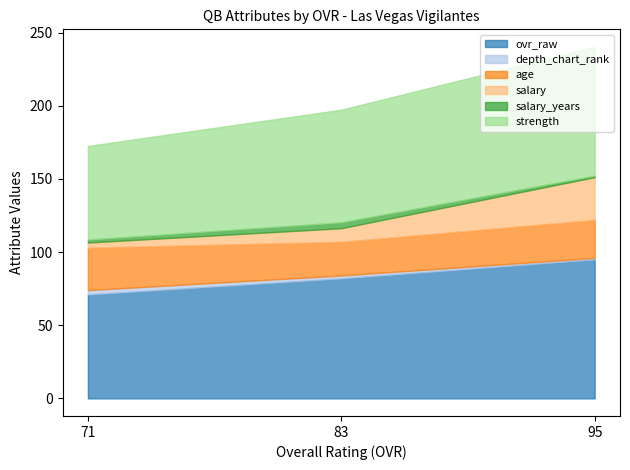

Reading right to left, transcribe all the data shown in this chart.

ovr_raw: 71=71.0	83=82.0	95=95.0
depth_chart_rank: 71=3.0	83=2.0	95=1.0
age: 71=29.0	83=23.0	95=26.0
salary: 71=3.5	83=9.3	95=29.2
salary_years: 71=2.0	83=4.0	95=1.0
strength: 71=64.0	83=77.0	95=88.0